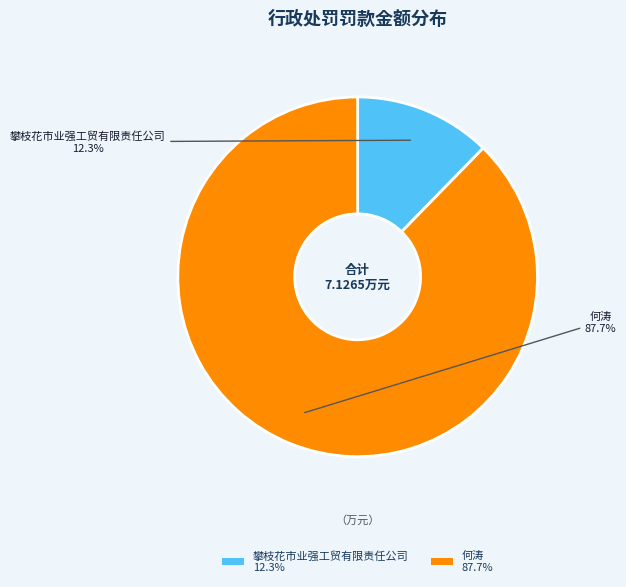

Rank the categories by value from lowest to highest.

攀枝花市业强工贸有限责任公司, 何涛